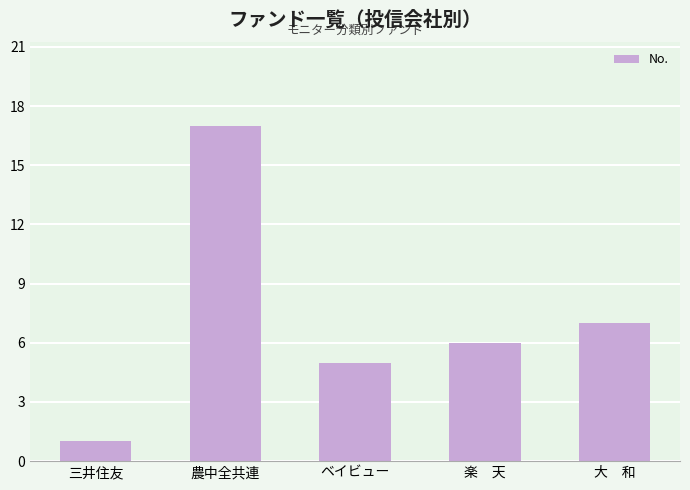

Approximately how many times larger is the value at ベイビュー compared to 三井住友?

5.0